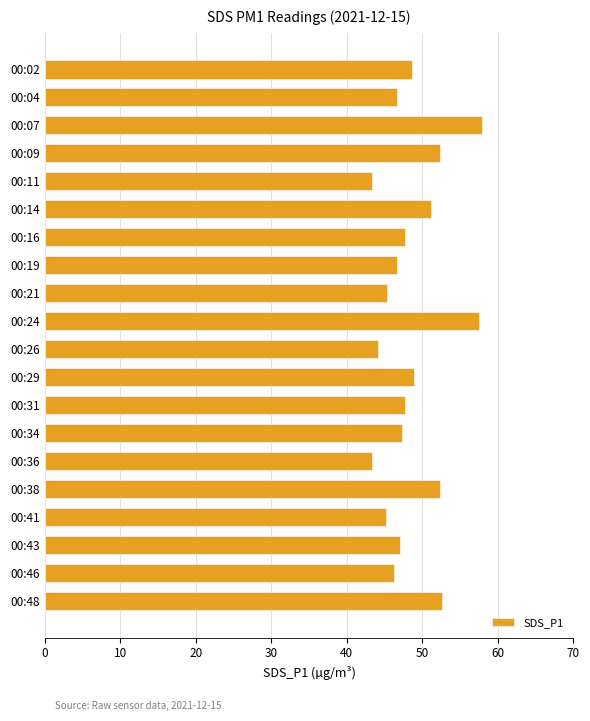

Does the chart contain stacked bars?

No